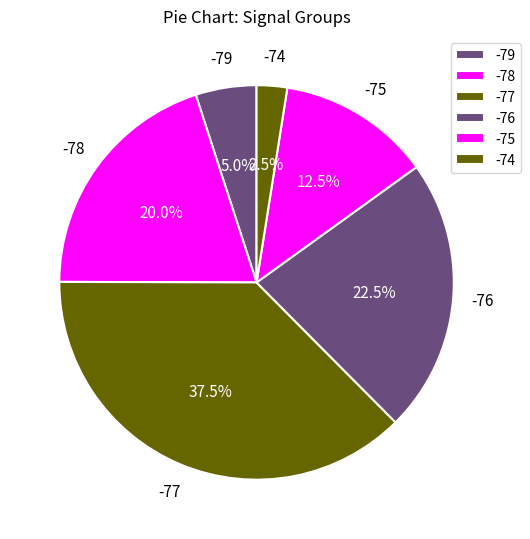

Which slice is the largest?

-77